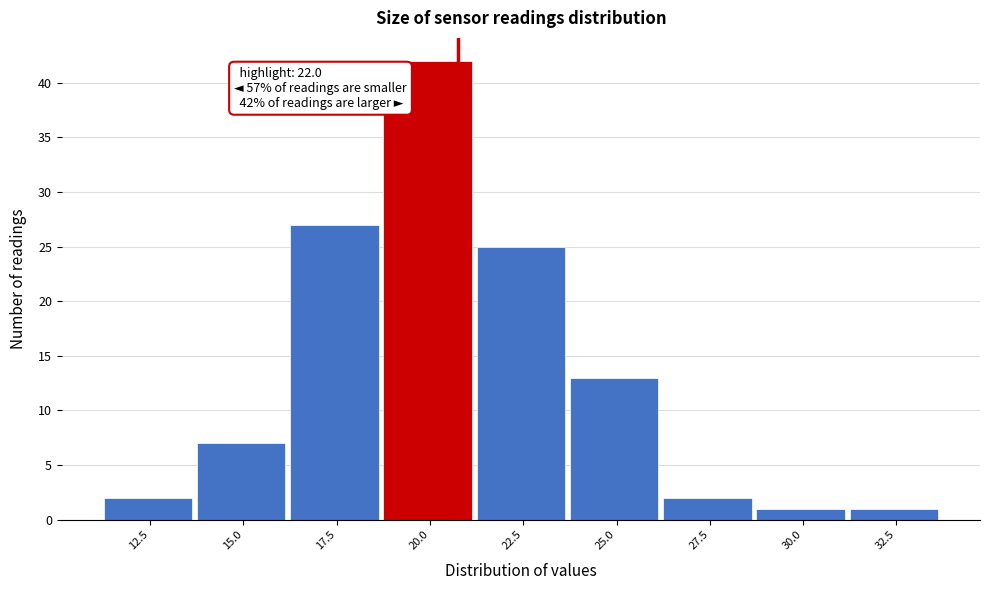

Reading right to left, extract all data points from this chart.

1	1	2	13	25	42	27	7	2